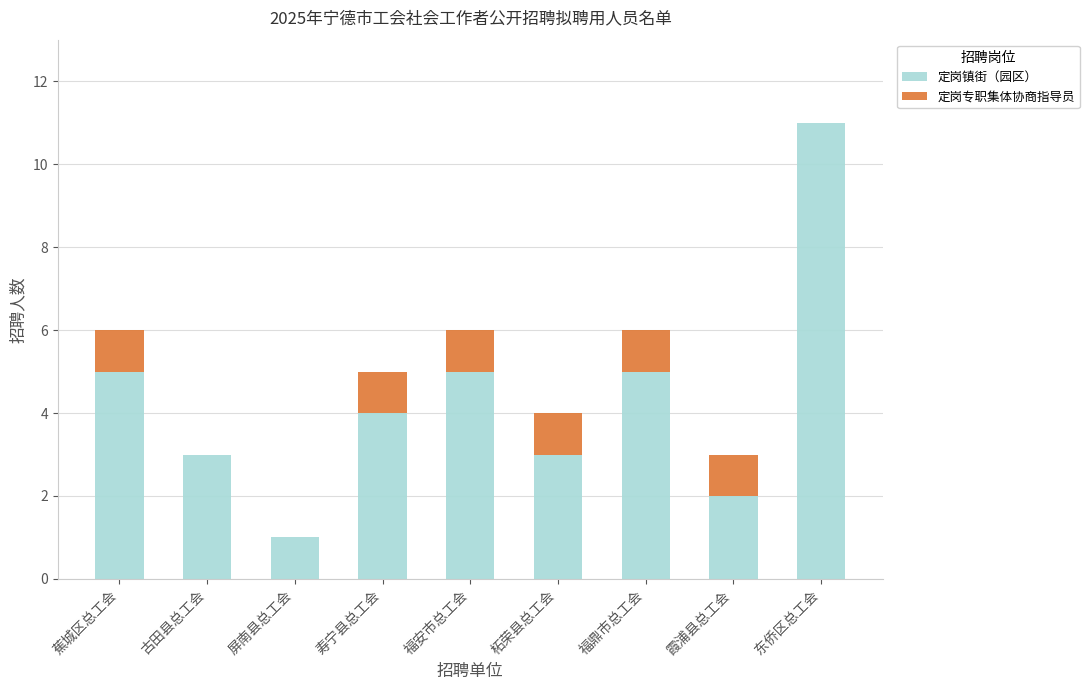

Which category has the highest value in the 定岗镇街（园区） series?

东侨区总工会